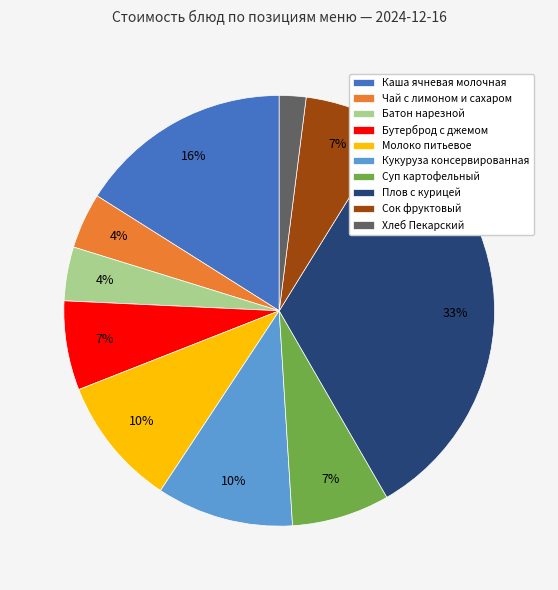

What percentage is the Суп картофельный slice, to the nearest percent?

7%